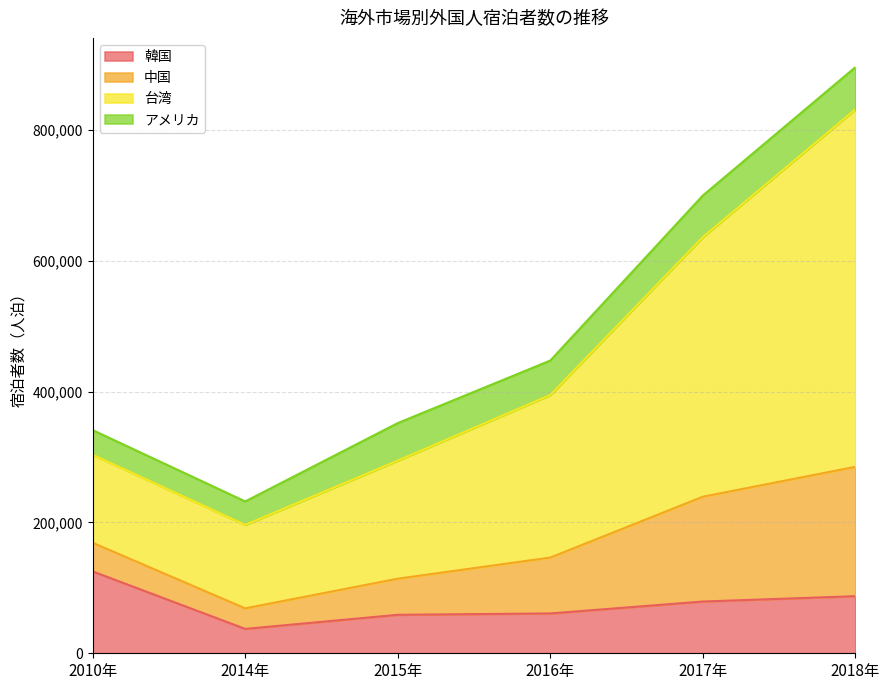

What are all the series names shown in the legend?

韓国, 中国, 台湾, アメリカ